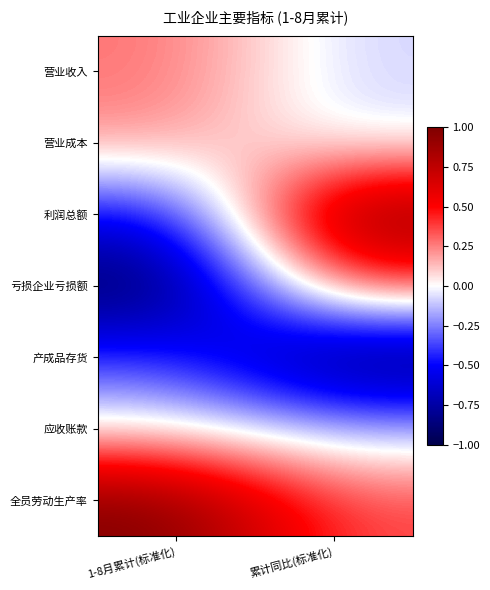

At which category is the sum across all series the highest?

累计同比(标准化)